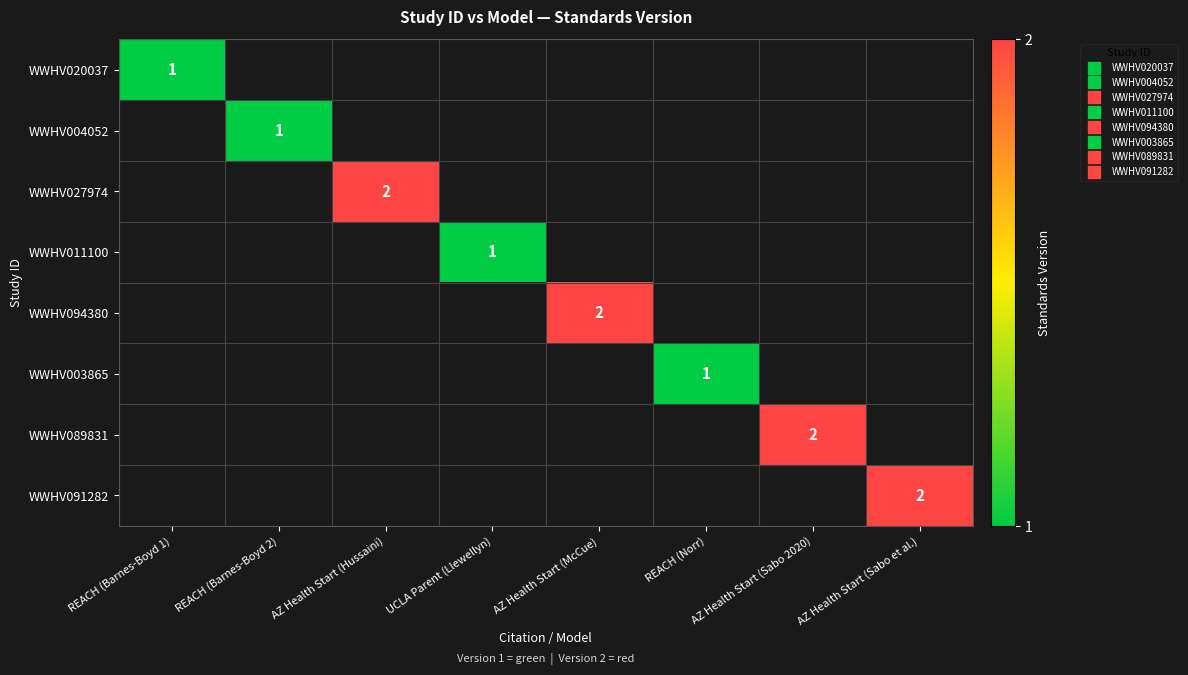

How many positive values does the WWHV091282 series have?

1